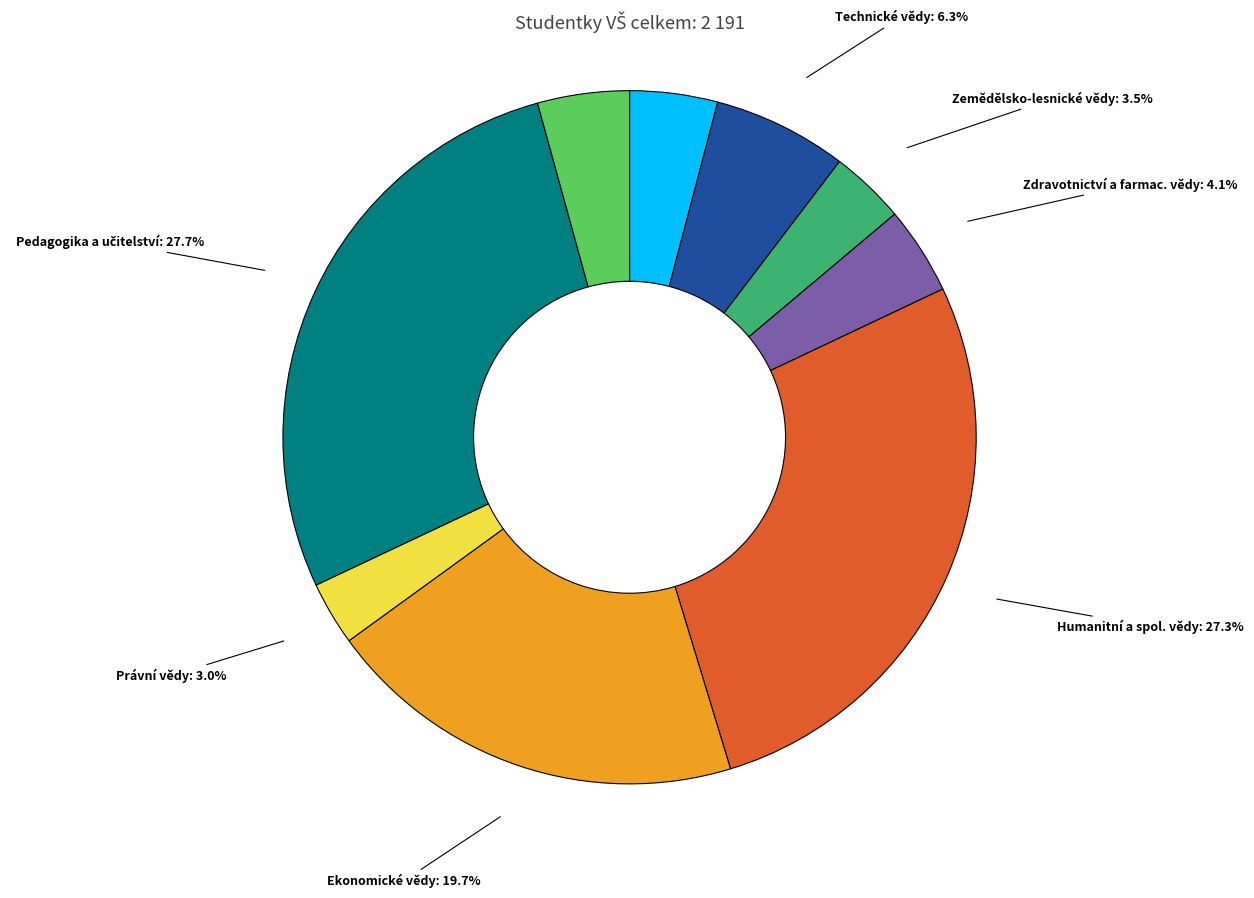

Does any single category account for the majority?

No